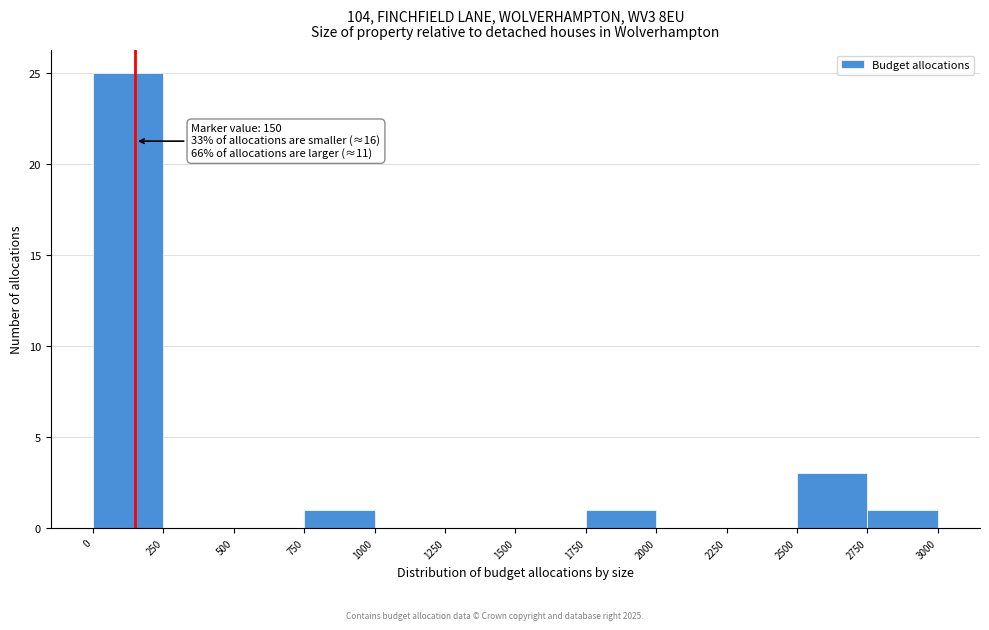

Over which range of the x-axis is the bar tallest?

0 to 250